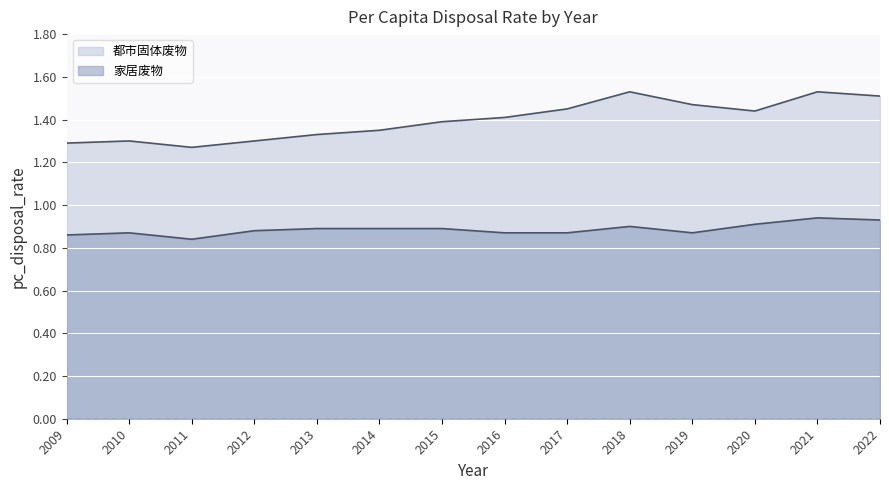

The 都市固体废物 series shows 2.4 at 2016. True or false?

False